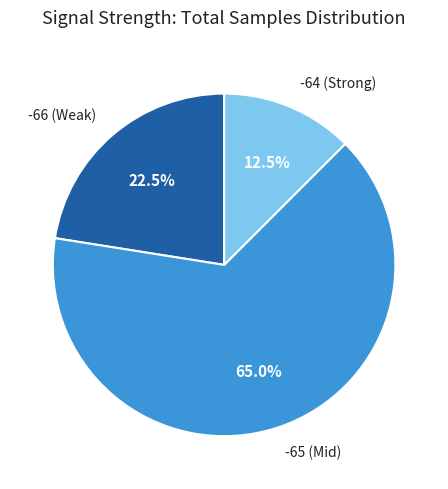

Is there any slice that represents more than half of the pie?

Yes